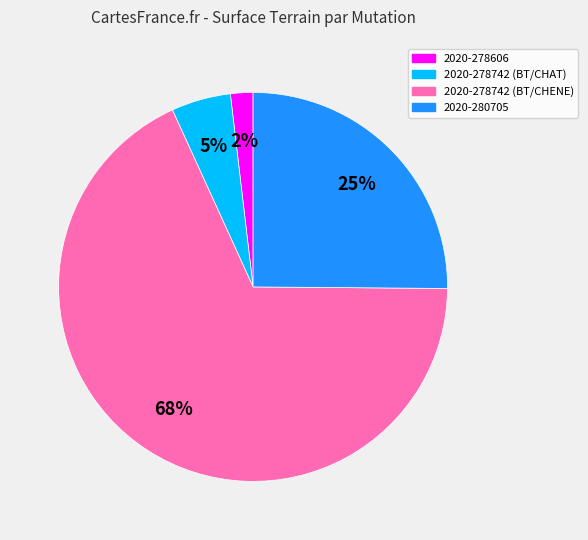

True or false: 2020-278742 (BT/CHAT) accounts for 16% of the total.

False